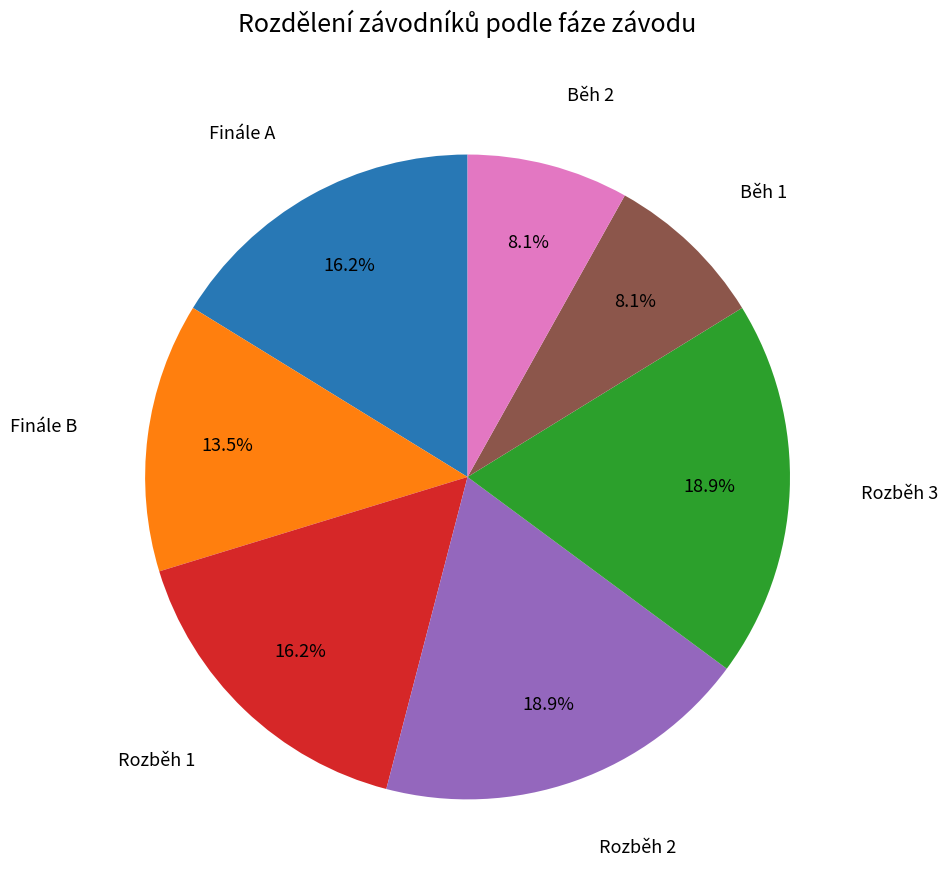

Is there any slice that represents more than half of the pie?

No